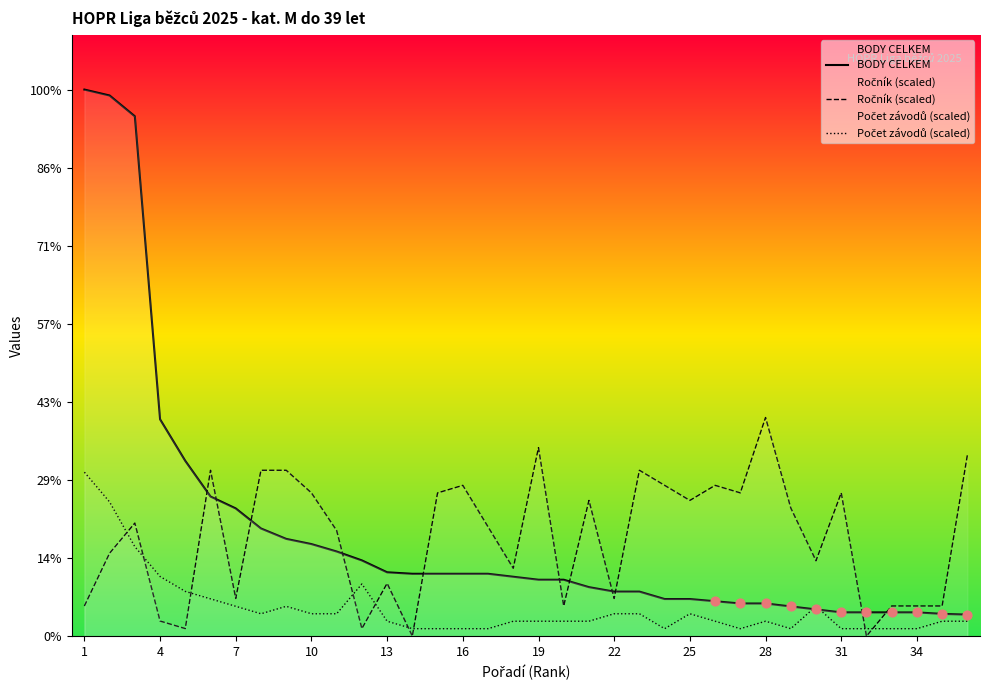

Which series contains the lowest Y value?

Ročník (scaled)